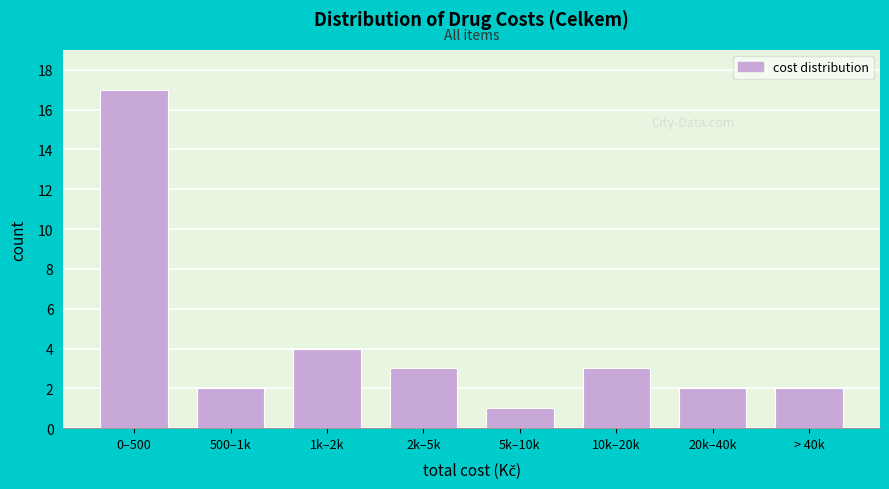

Reading right to left, what are all the values shown in this chart?

> 40k=2	20k–40k=2	10k–20k=3	5k–10k=1	2k–5k=3	1k–2k=4	500–1k=2	0–500=17